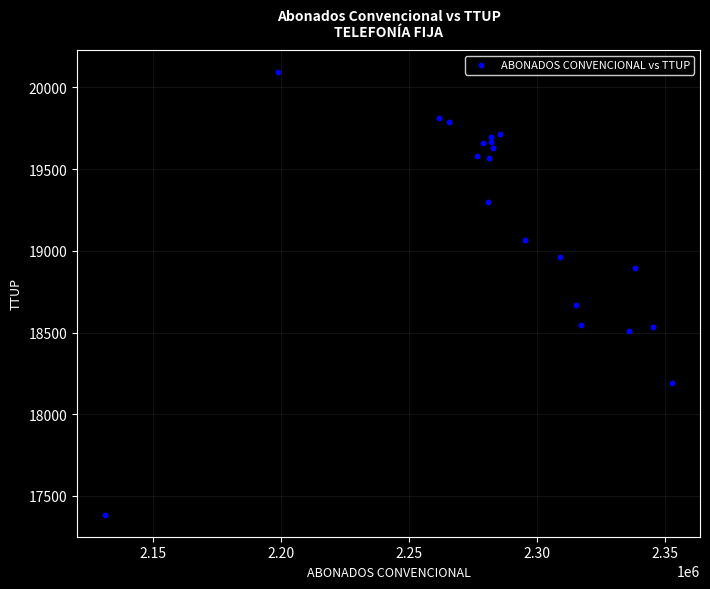

What is the range of X values (max minus min)?

221522